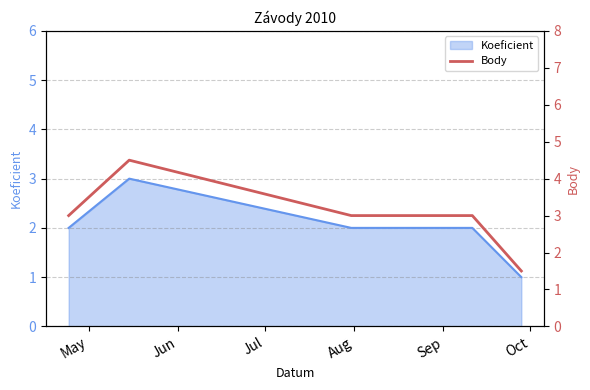

What is the maximum value for Koeficient?

3